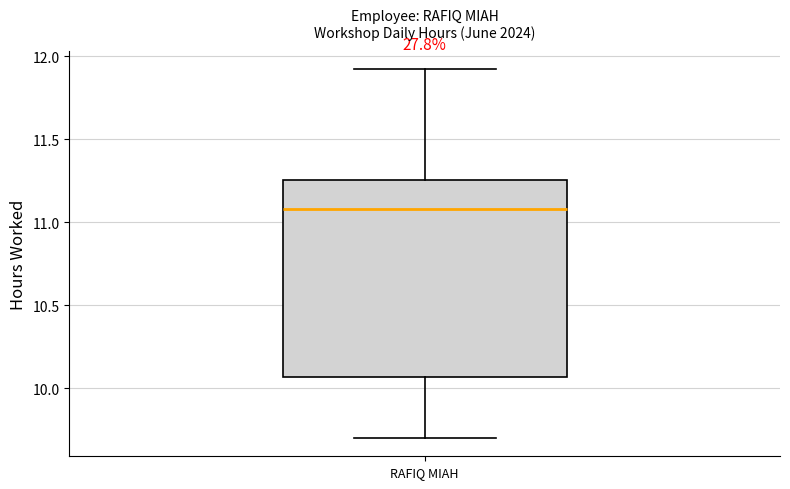

Read this box plot against the y-axis: the position of the median line, the range covered by the box, and the ends of both whiskers. The values are not printed on the chart, so give them approximately, as read against the axis.

median 11.10, box 10.05 to 11.25, whiskers 9.70 to 11.90